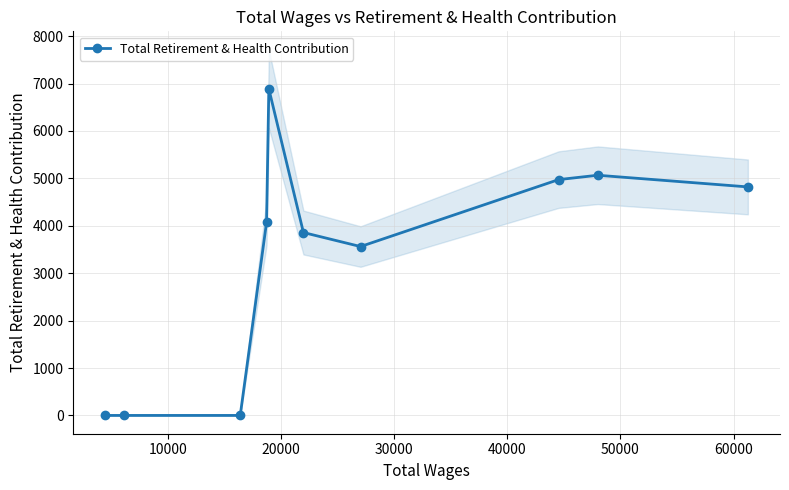

What is the value of the 8th point from the left?

4974